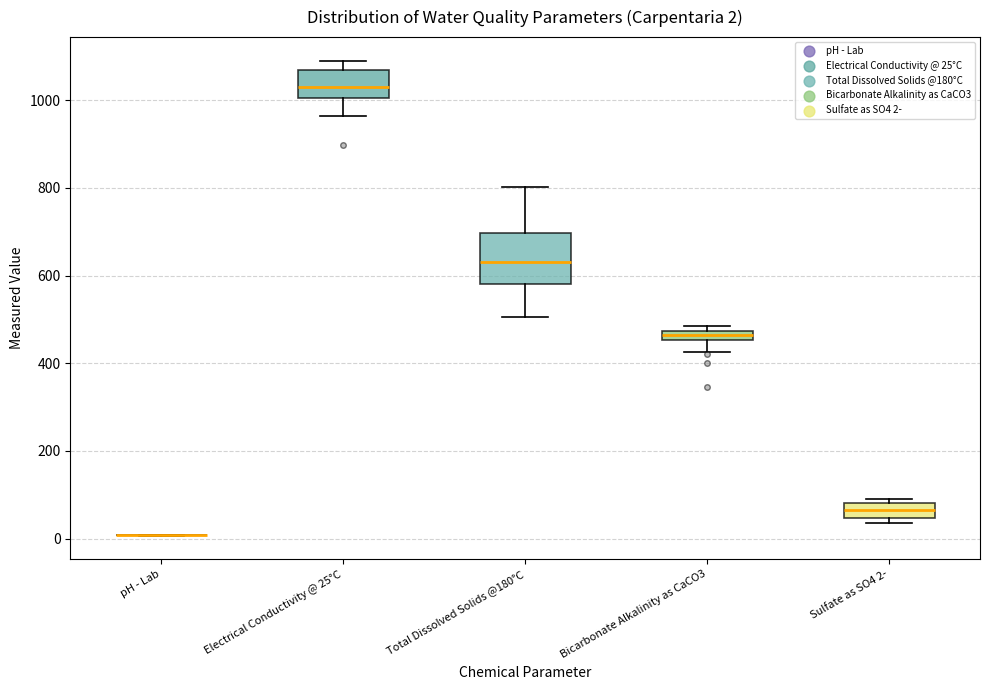

Which box is the tallest, from its lower edge to its upper edge?

Total Dissolved Solids @180°C